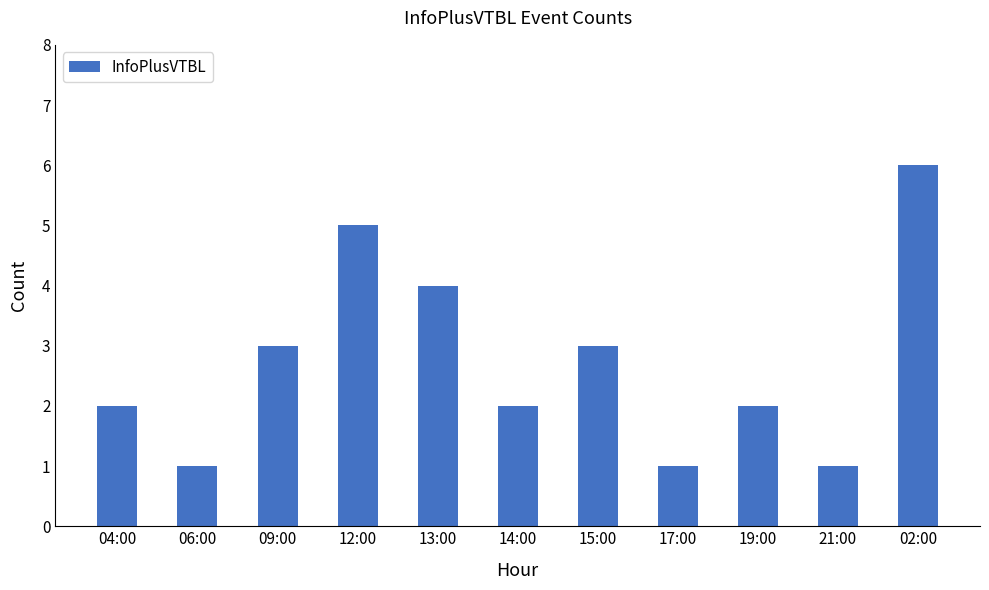

The value at 09:00 is 4. True or false?

False